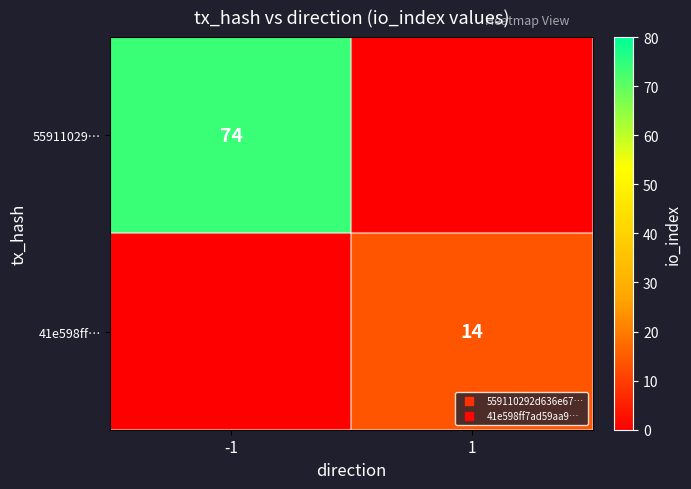

At which category is the sum across all series the highest?

-1